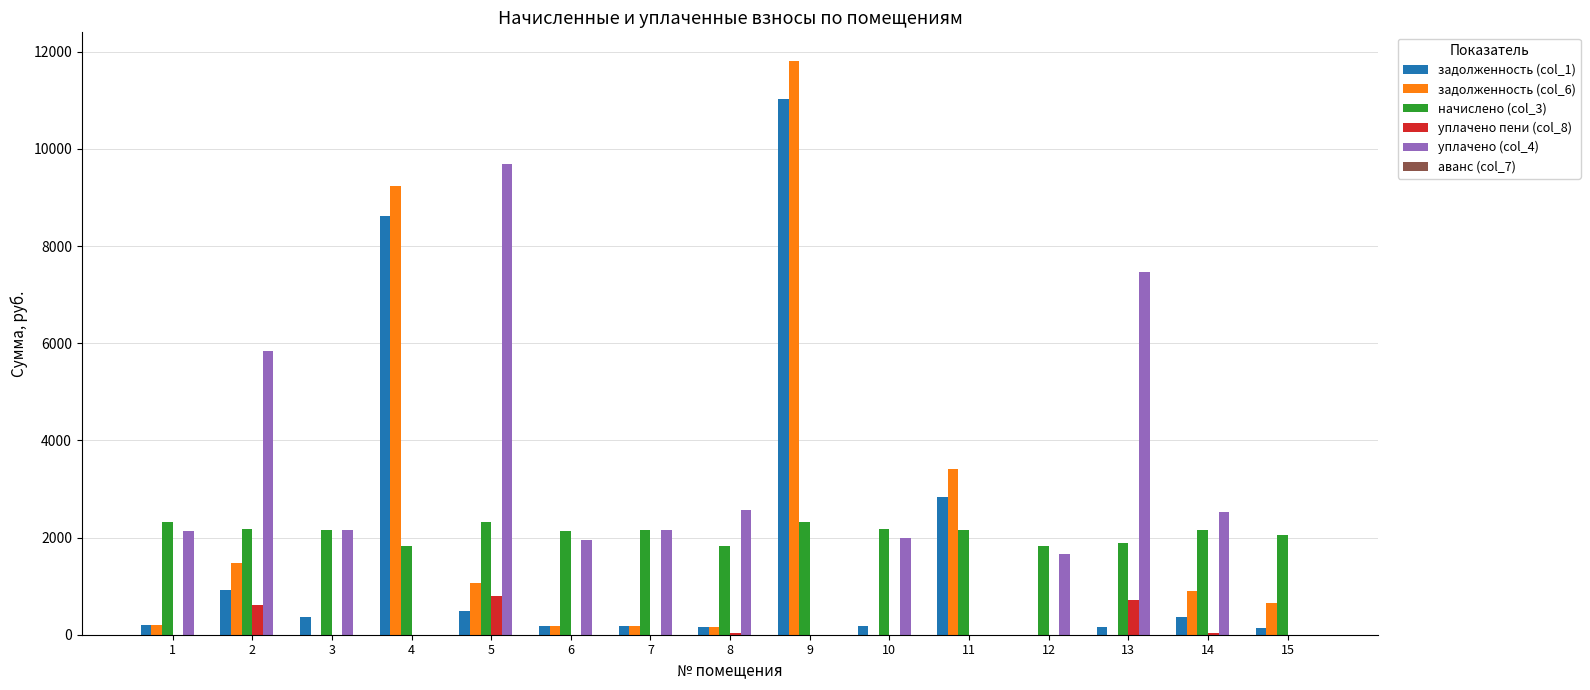

How many values in the задолженность (col_6) series exceed 193?

8